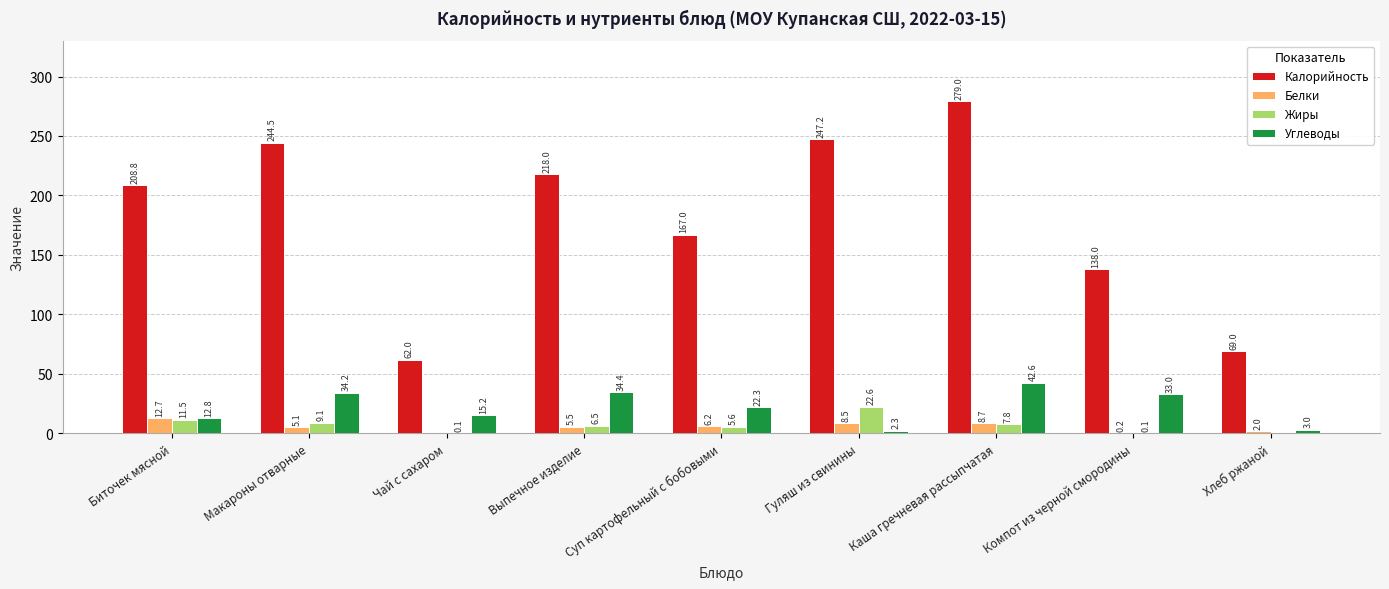

Read the Калорийность value at Выпечное изделие.

218.0